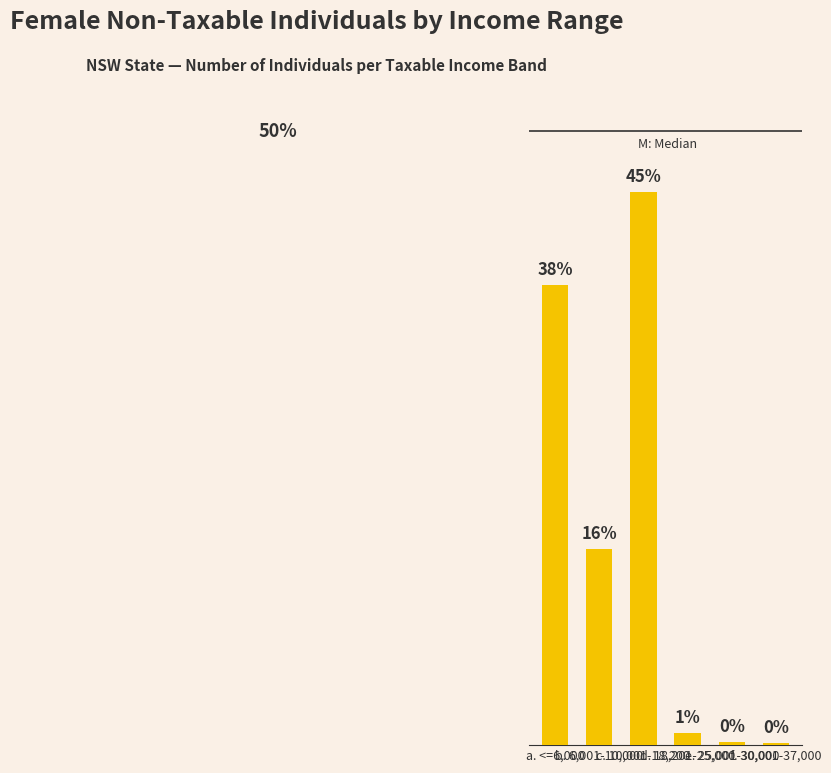

What is the ratio of the value at c. 10,001-18,200 to the value at a. <=6,000?

1.2